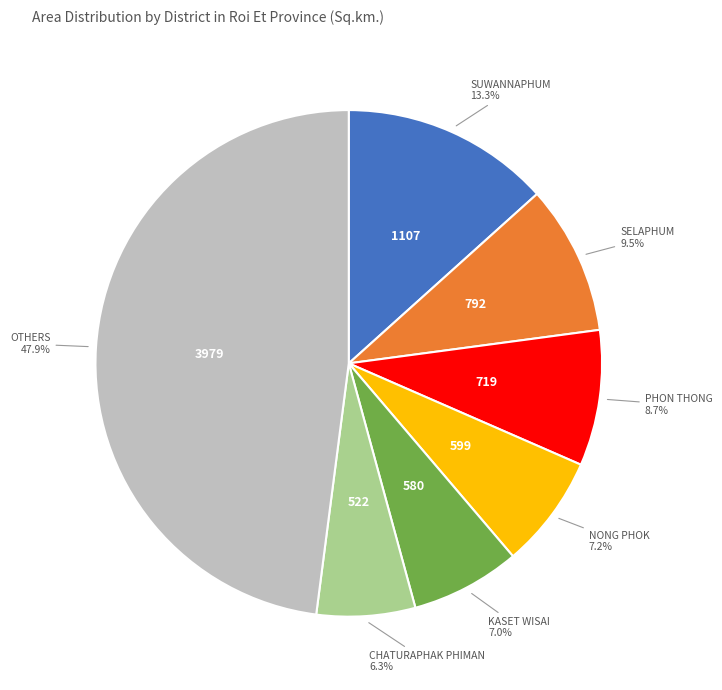

How many segments does this pie chart have?

7